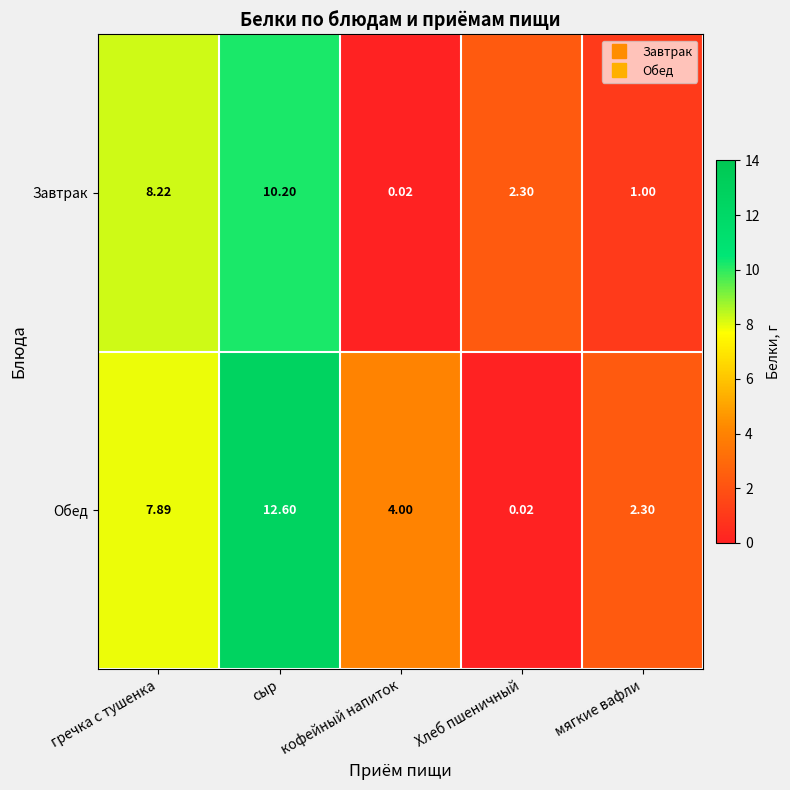

At how many categories does at least one series exceed 12?

1